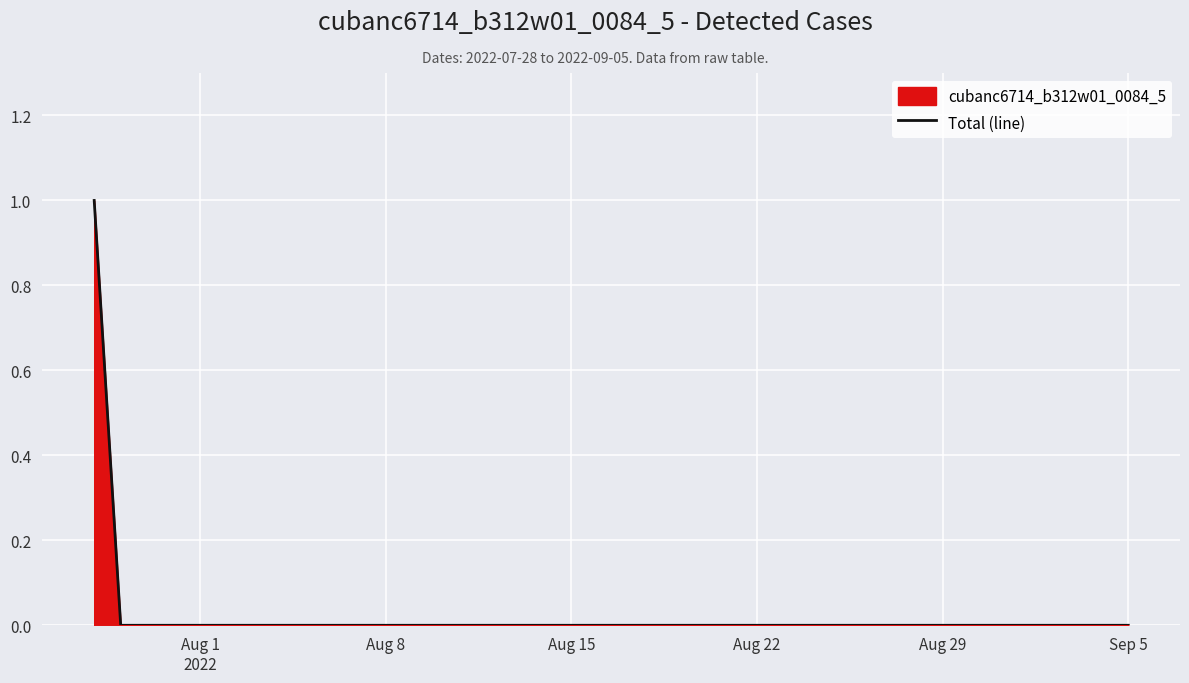

How many lines are shown in the chart?

1